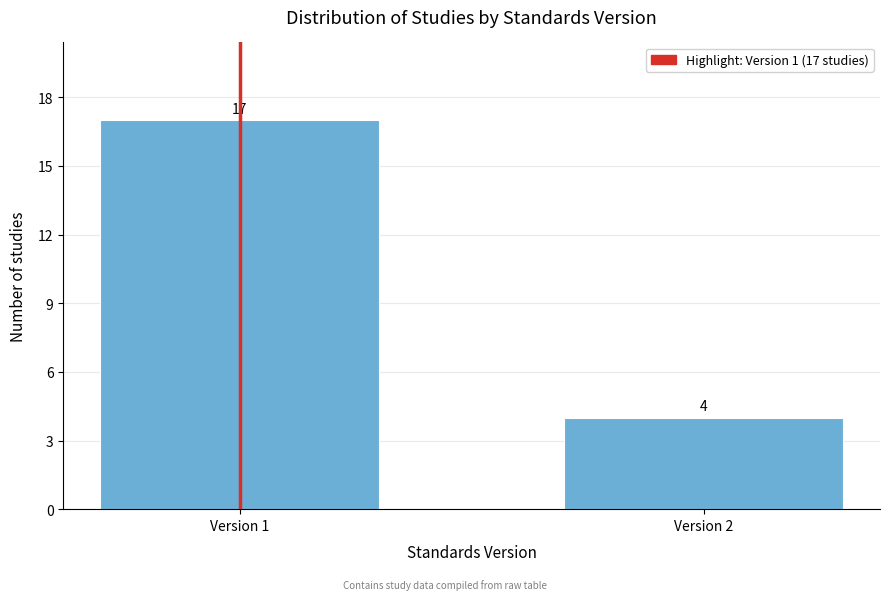

Reading left to right, list all the values displayed in this chart.

Version 1=17	Version 2=4